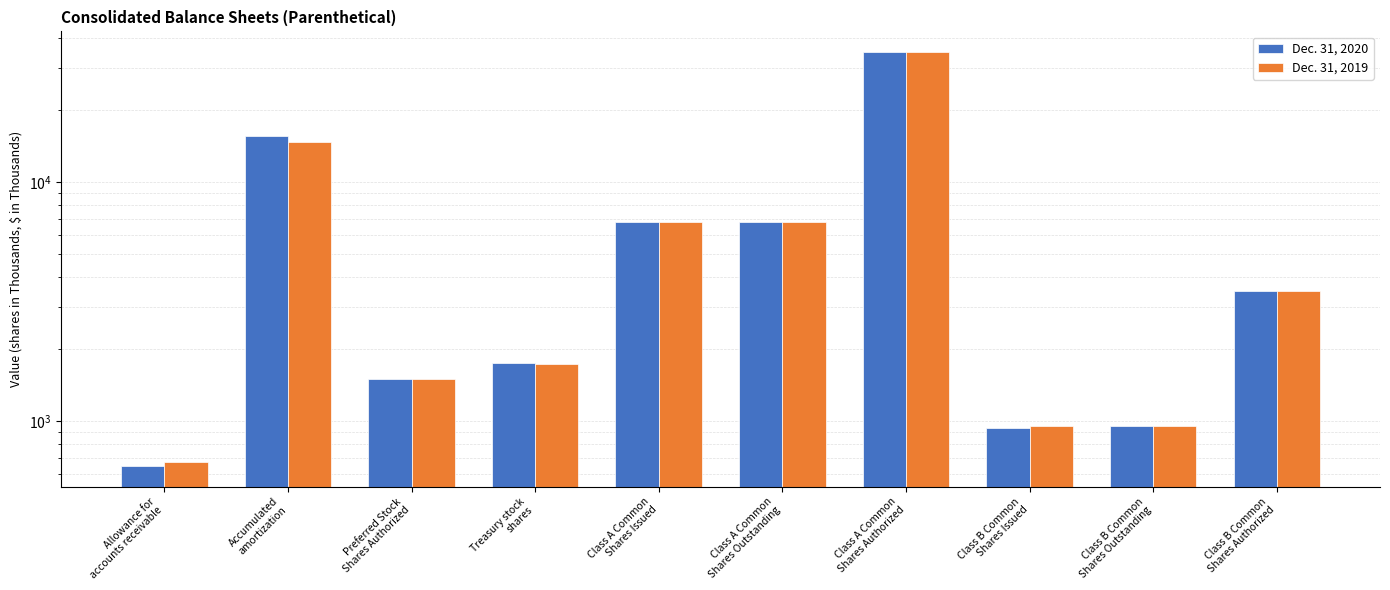

The value of Dec. 31, 2019 at Treasury stock
shares is 2441. True or false?

False